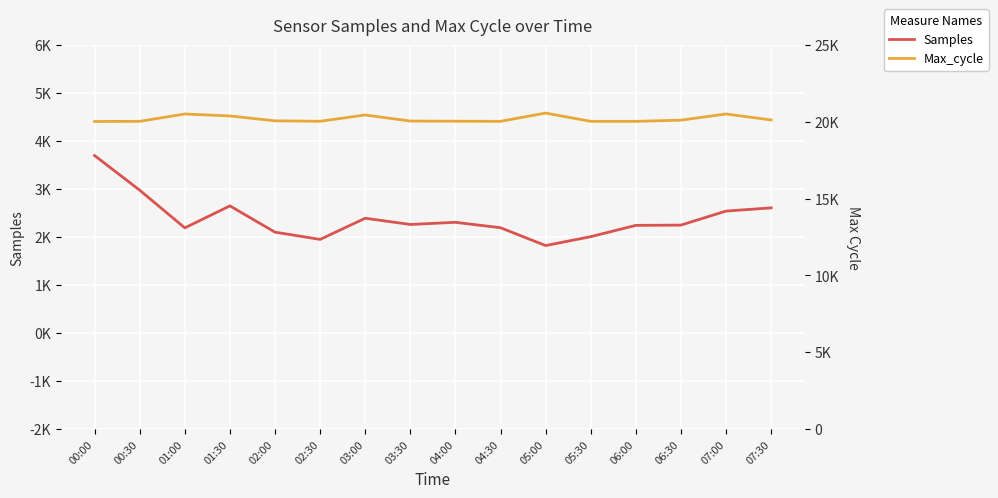

Reading right to left, extract all data points from this chart.

Samples: 07:30=5072606	07:00=5072539	06:30=5072247	06:00=5072241	05:30=5072006	05:00=5071821	04:30=5072192	04:00=5072305	03:30=5072260	03:00=5072390	02:30=5071949	02:00=5072100	01:30=5072647	01:00=5072189	00:30=5072974	00:00=5073695
Max_cycle: 07:30=20115	07:00=20504	06:30=20100	06:00=20024	05:30=20025	05:00=20563	04:30=20024	04:00=20033	03:30=20044	03:00=20438	02:30=20029	02:00=20059	01:30=20376	01:00=20503	00:30=20025	00:00=20016